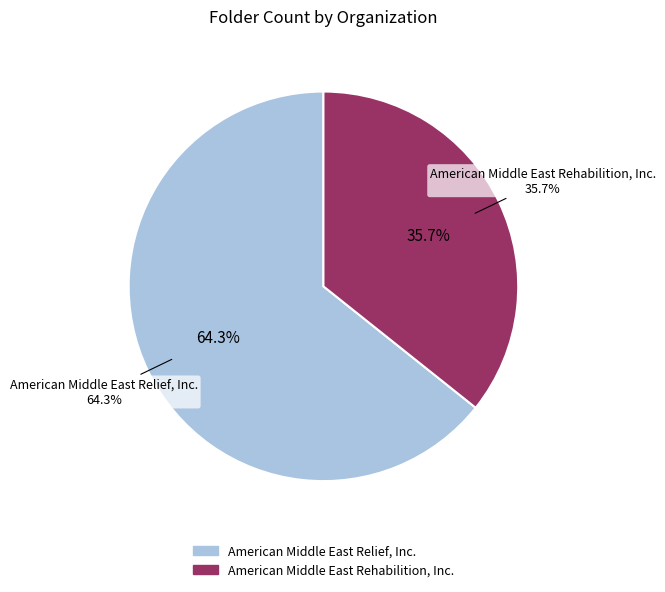

Rank the categories by value from highest to lowest.

American Middle East Relief, Inc., American Middle East Rehabilition, Inc.